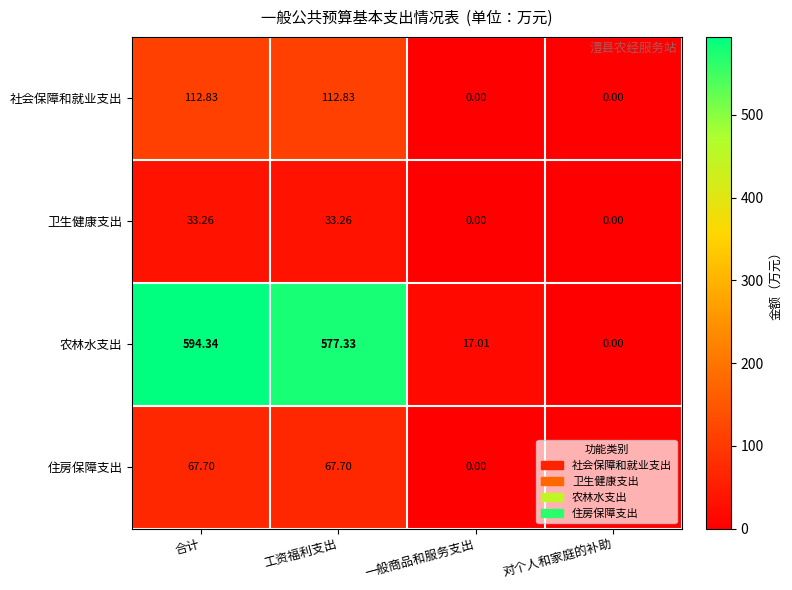

At which label does 卫生健康支出 first exceed 33?

合计